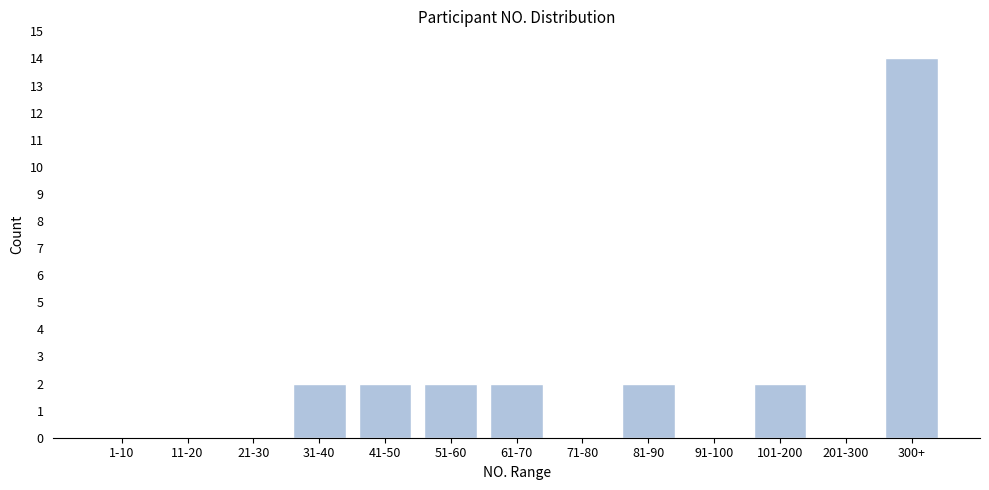

Reading left to right, transcribe all the data shown in this chart.

1-10=0	11-20=0	21-30=0	31-40=2	41-50=2	51-60=2	61-70=2	71-80=0	81-90=2	91-100=0	101-200=2	201-300=0	300+=14